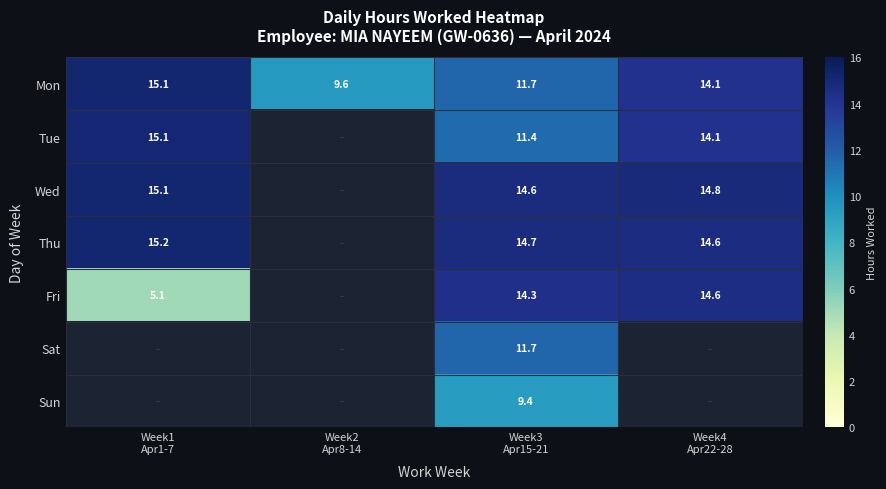

Is it true that Wed equals 14.8 at Week4 Apr22-28?

True